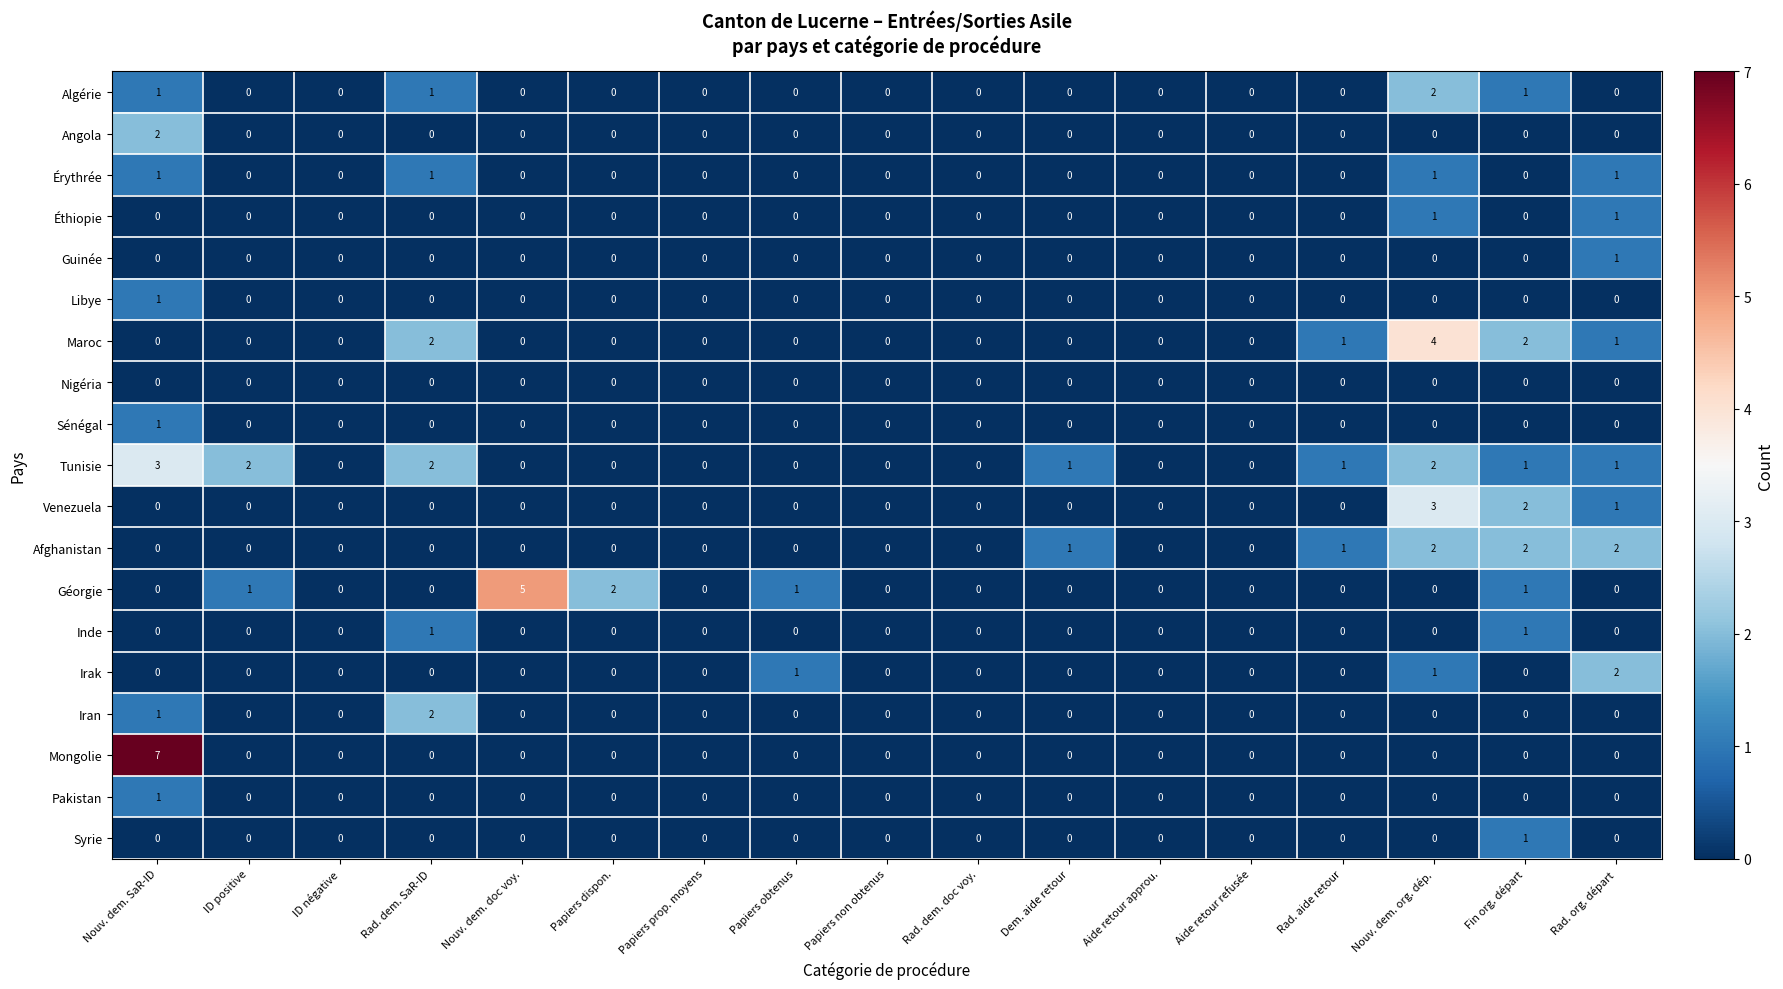

Is it true that Maroc equals 2 at ID positive?

False